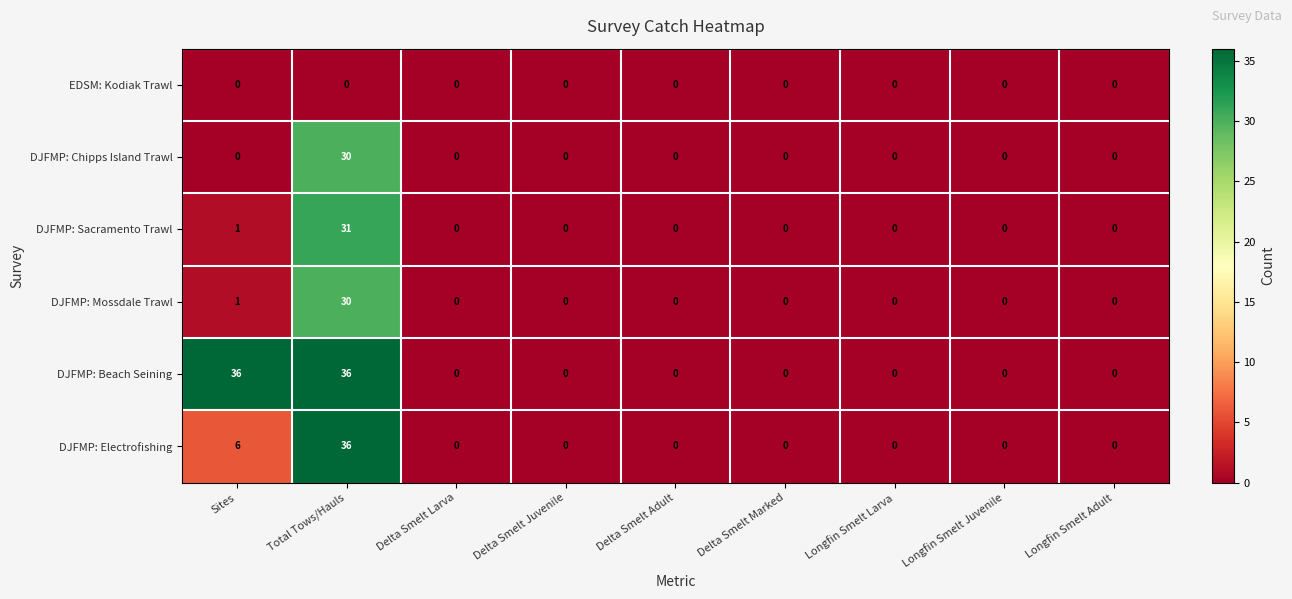

What is the average value of the DJFMP: Beach Seining series?

8